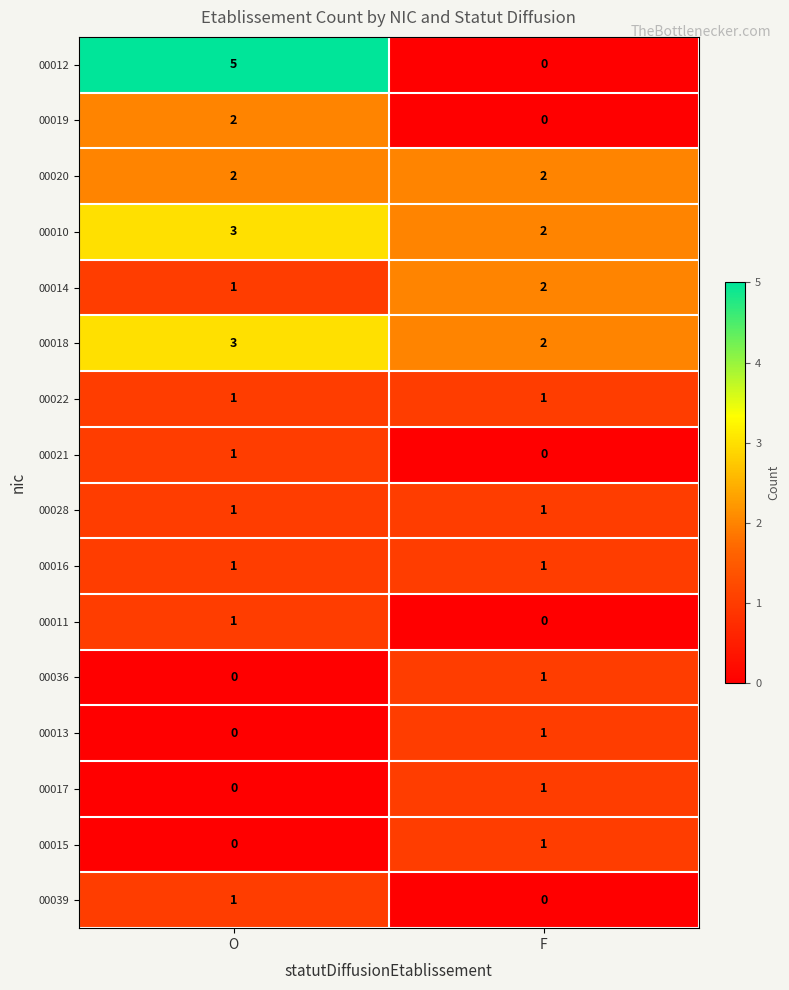

What is the sum of all 00018 values?

5